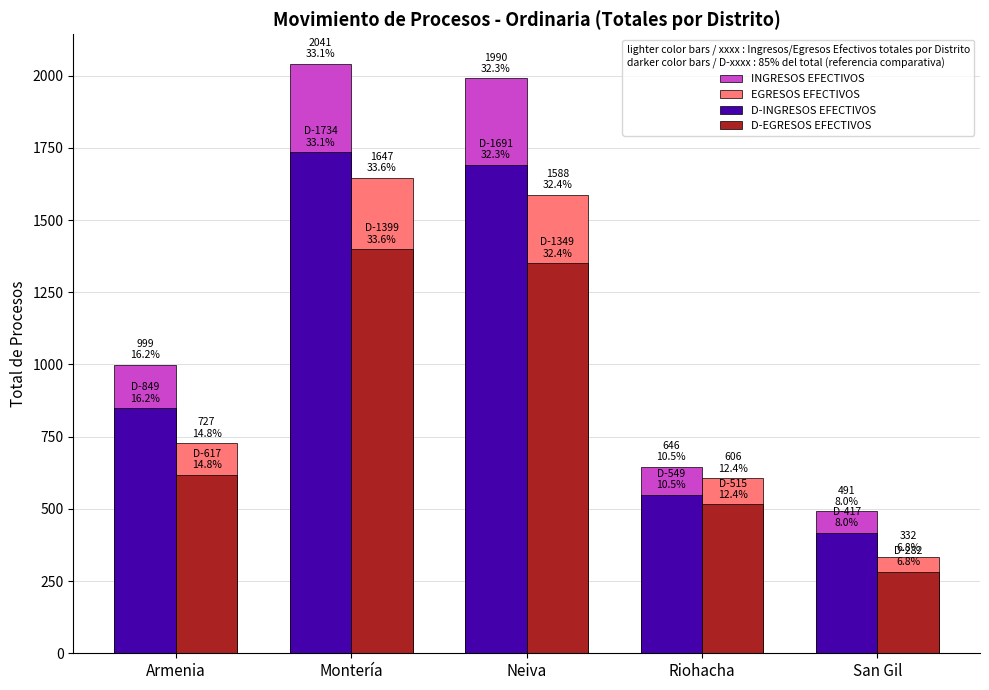

How many values in the D-EGRESOS EFECTIVOS series exceed 617?

3